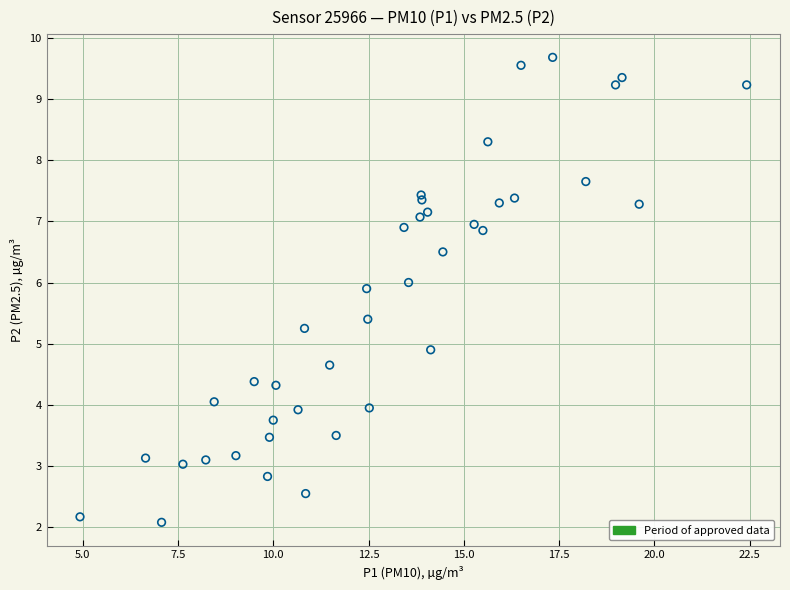

What Y value in the scatter plot is closest to 5?

4.9